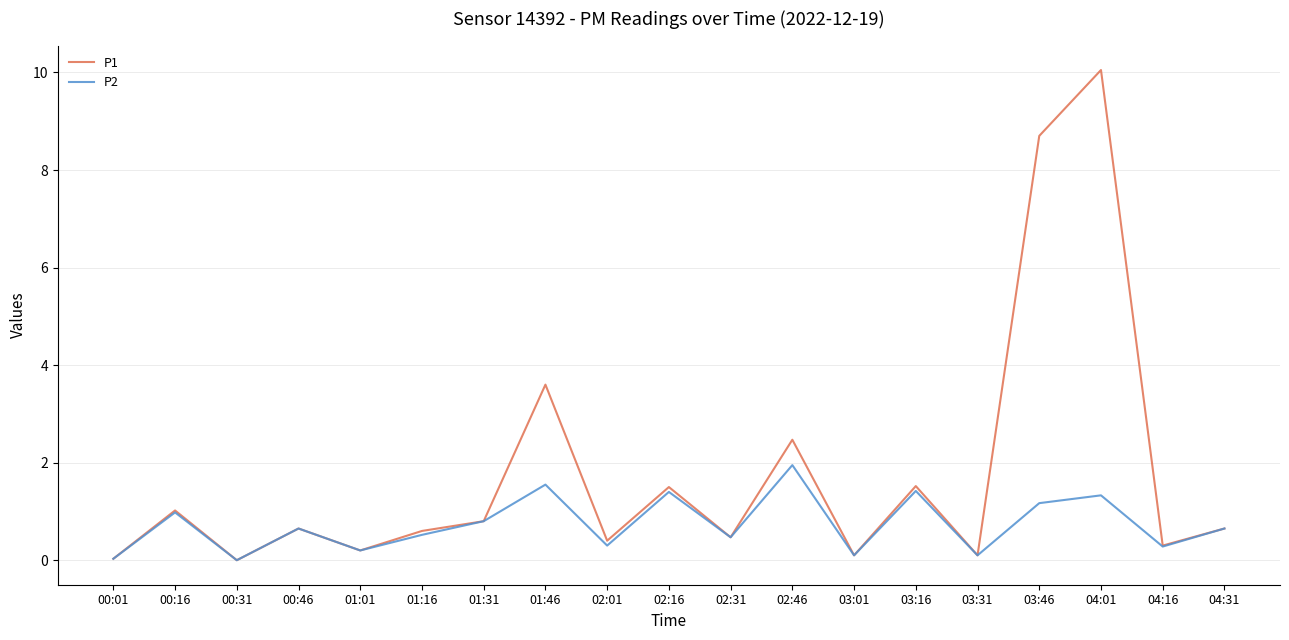

What is the sum of all P2 values?

13.9